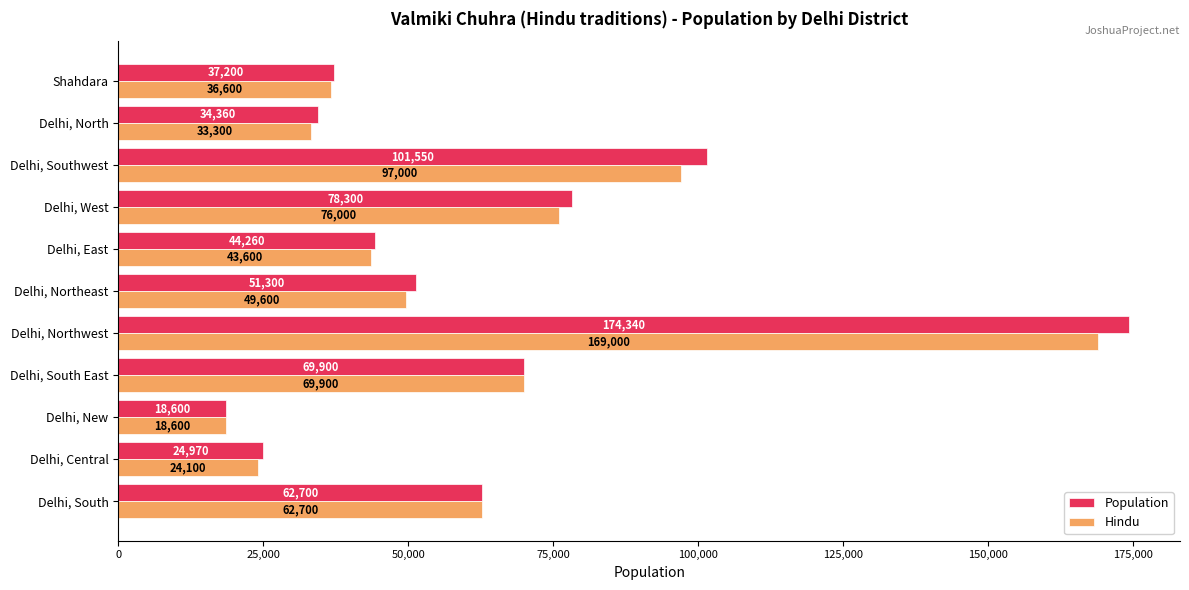

What is the minimum value shown in the chart?

18600